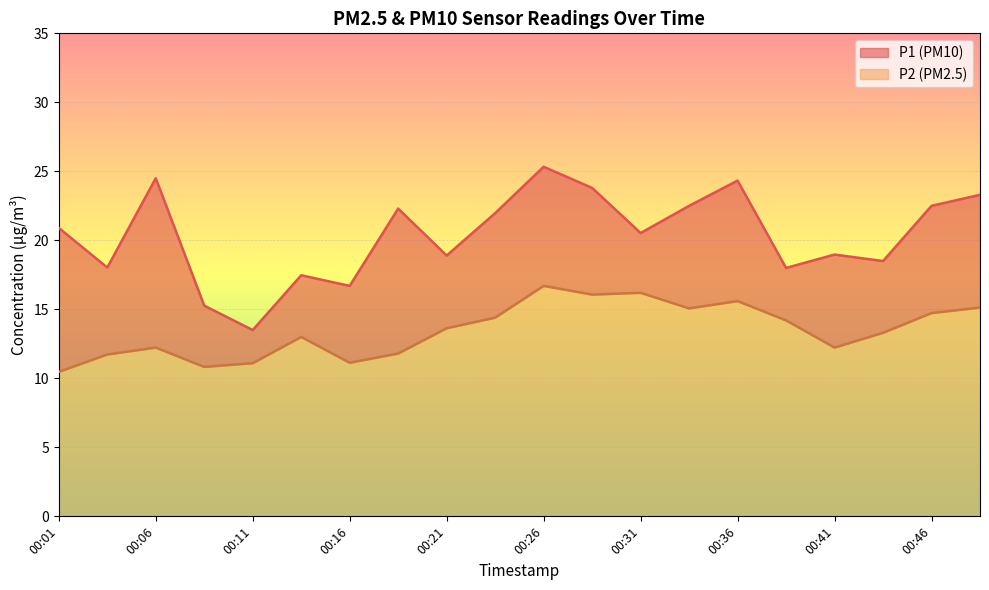

What is the value of the P1 point at the 15th from the left?

24.3